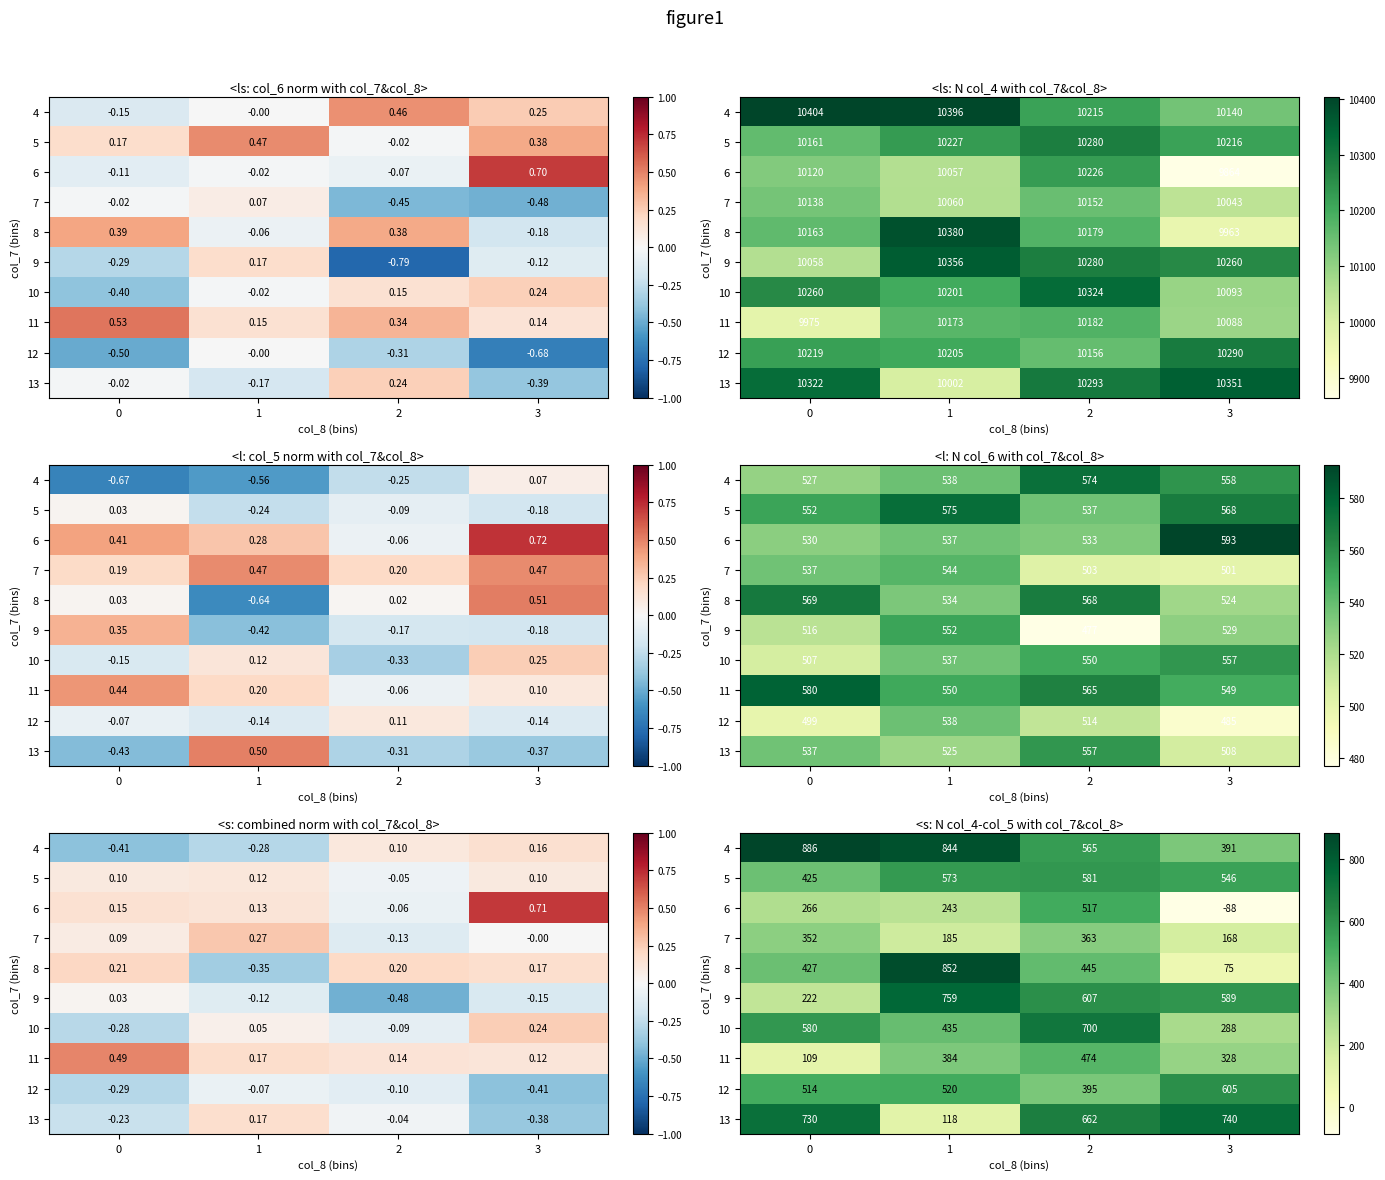

What is the approximate value of 13 at 0, to the nearest 50?

750